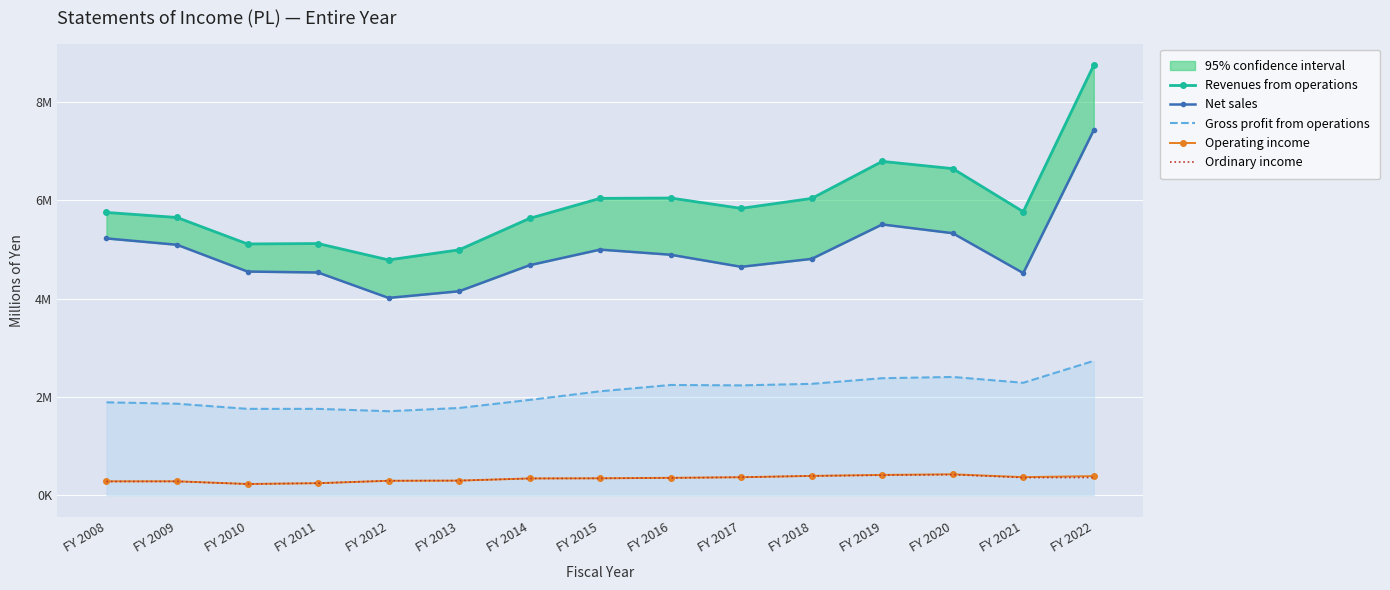

At how many categories does at least one series exceed 3758383?

15